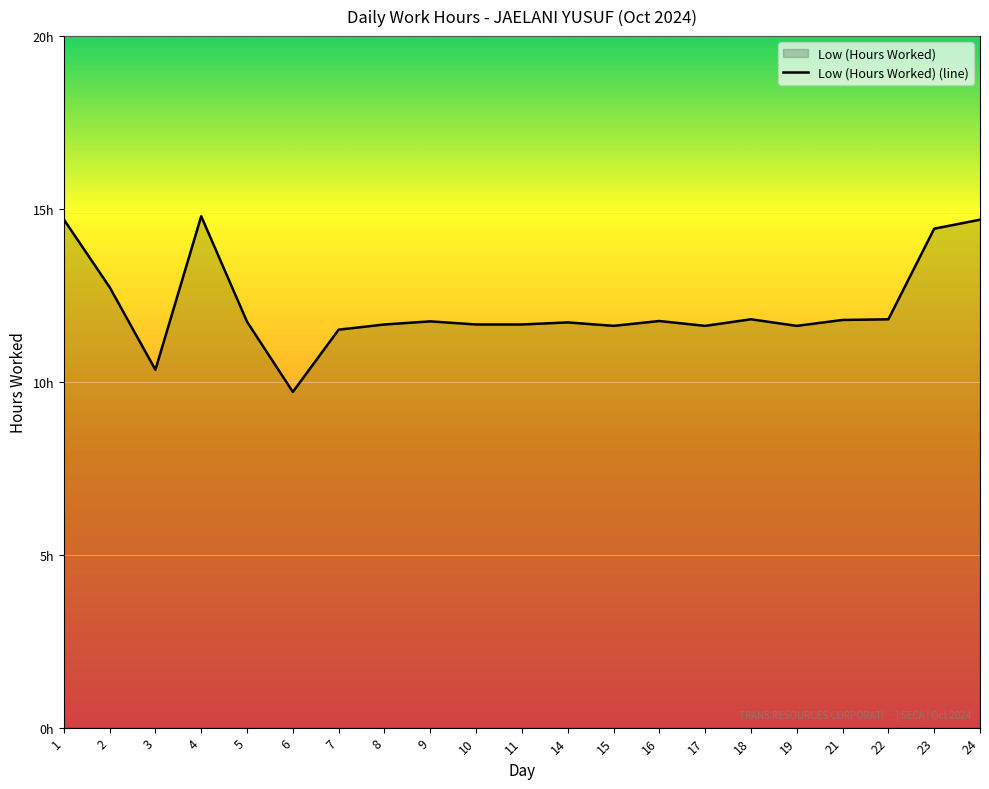

Approximately how many times larger is the value at 22 compared to 4?

0.8